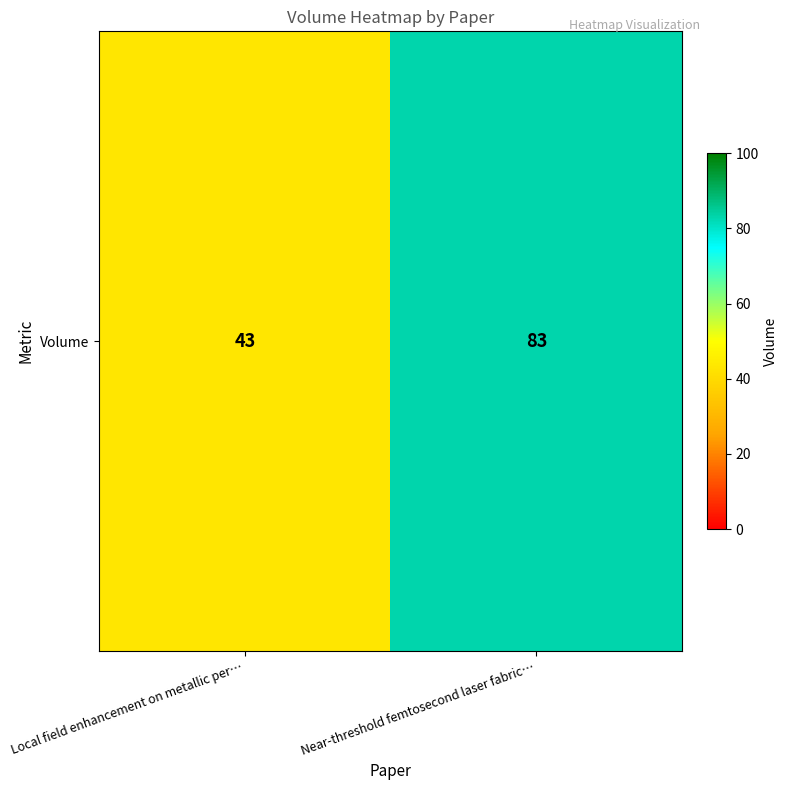

True or false: the data shows 47 at Near-threshold femtosecond laser fabric….

False